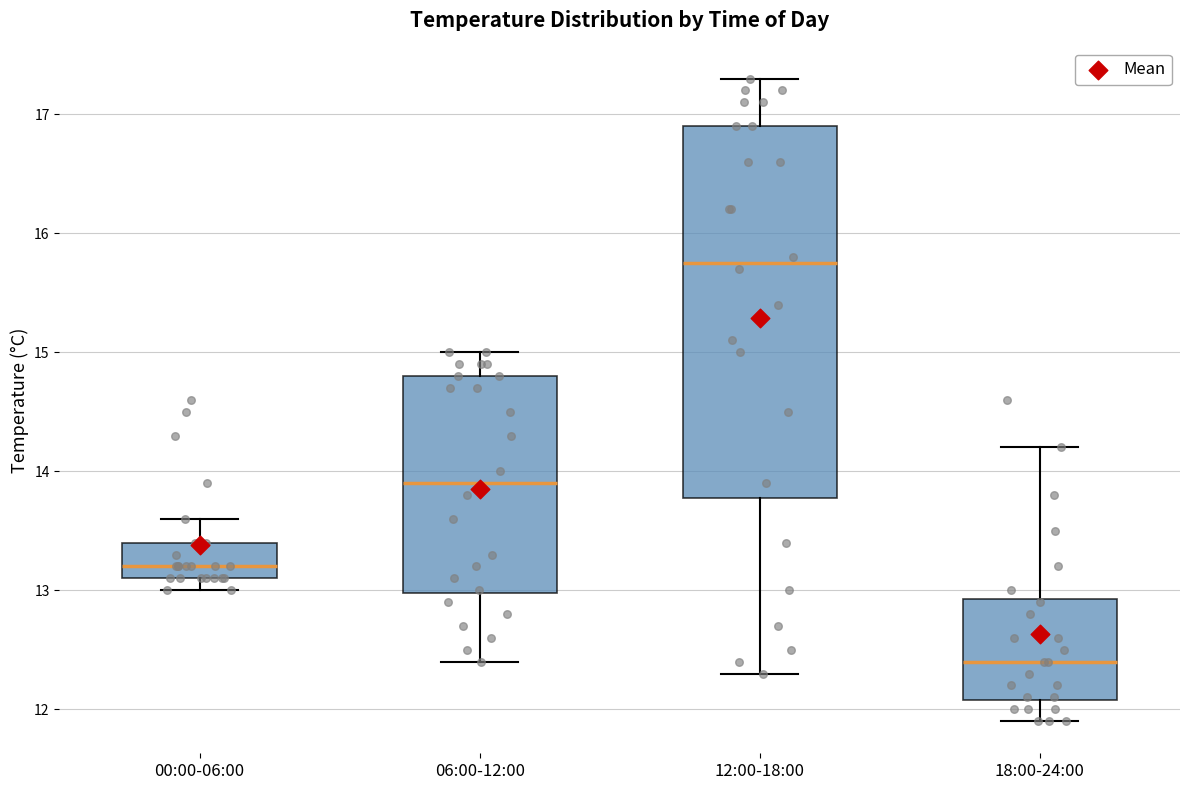

Which box has the highest median line?

12:00-18:00